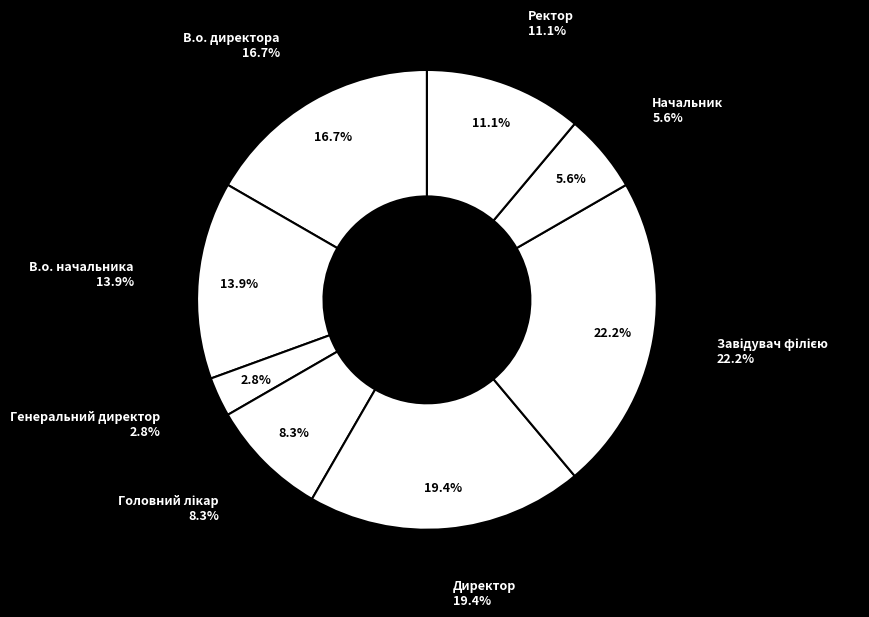

To the nearest percent, what percentage of the pie is В.о. директора?

17%